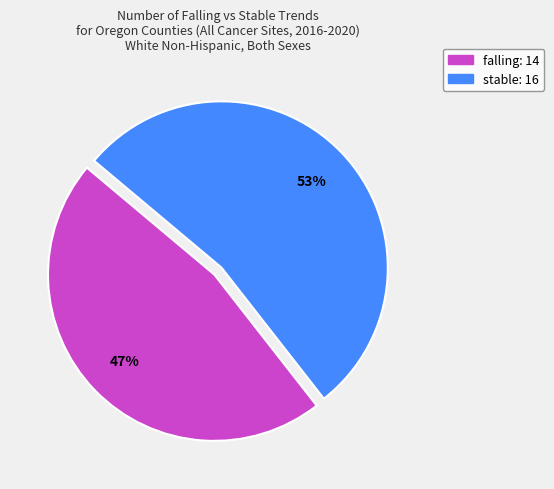

To the nearest percent, what is the average slice percentage?

50%